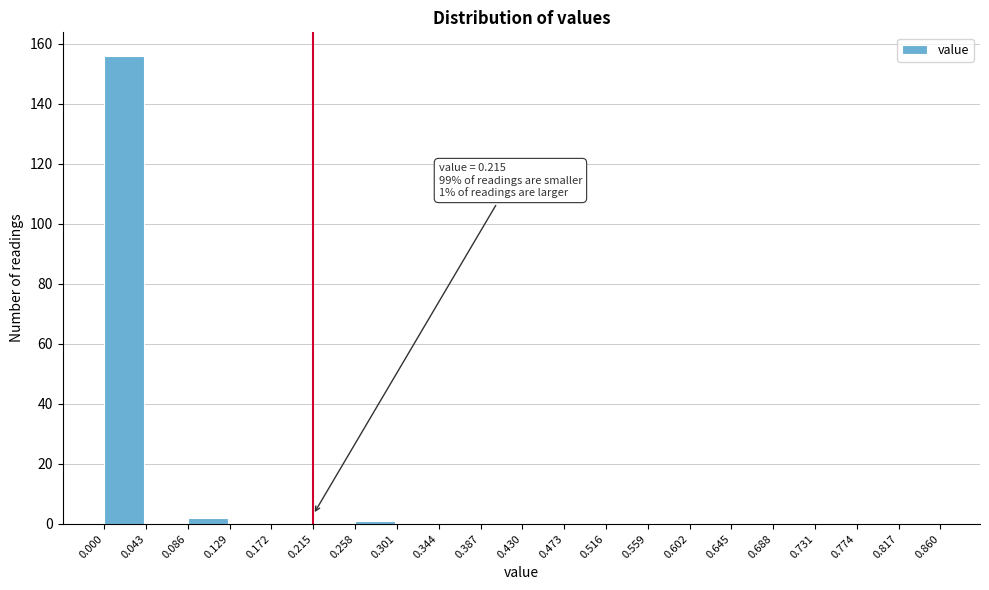

Over which range of the x-axis is the bar tallest?

0.000 to 0.043